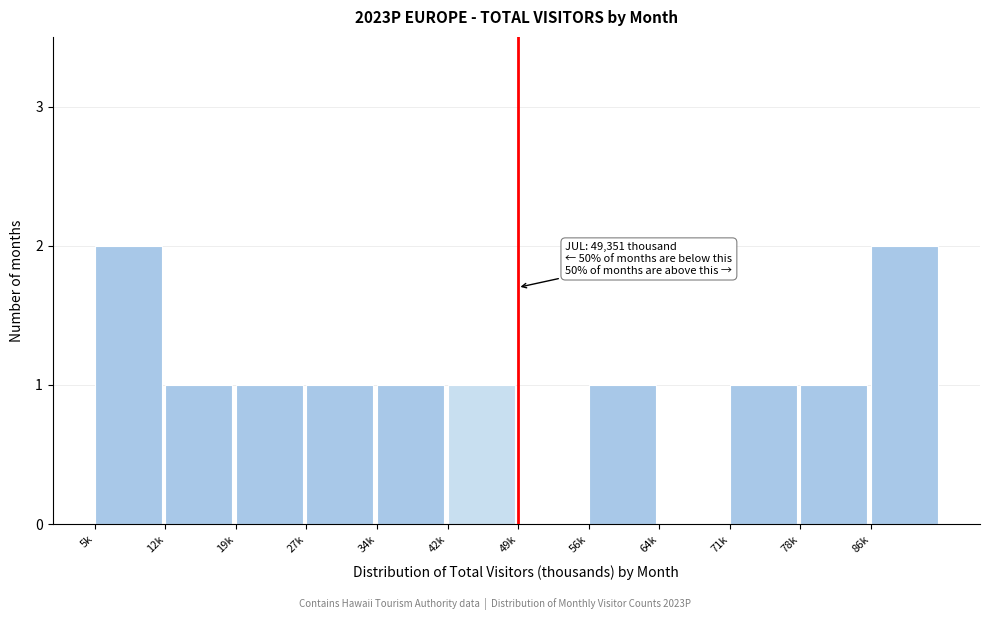

Reading left to right, extract all data points from this chart.

5k=2	12k=1	19k=1	27k=1	34k=1	42k=1	49k=0	56k=1	64k=0	71k=1	78k=1	86k=2